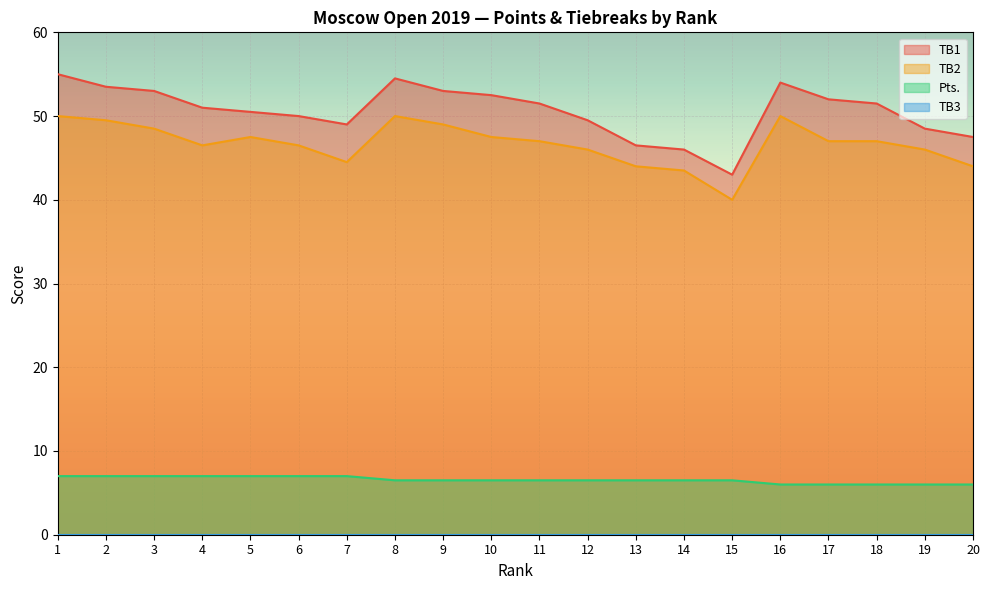

True or false: TB2 and Pts. intersect in this chart.

False